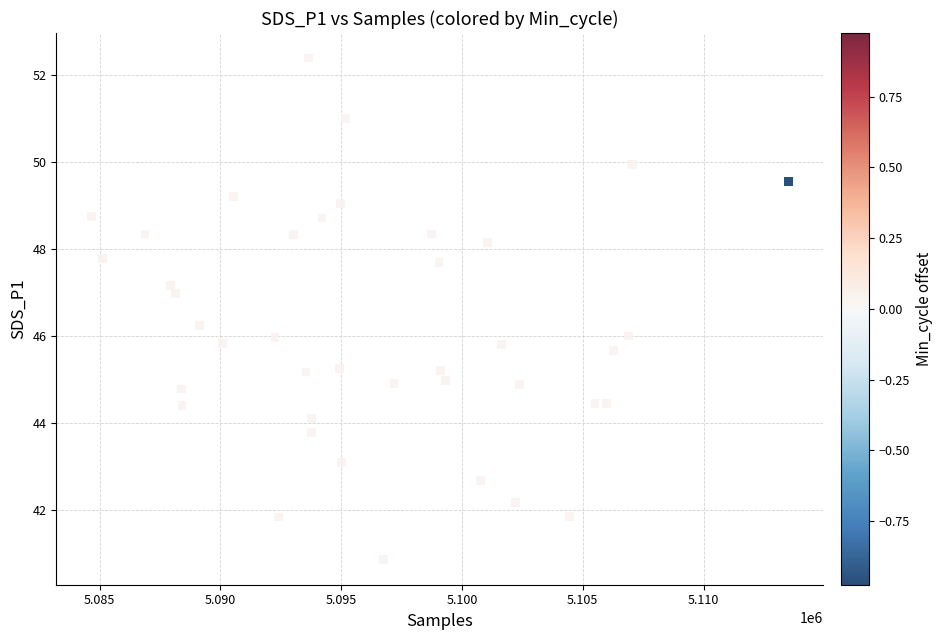

What is the range of X values (max minus min)?

28855.0